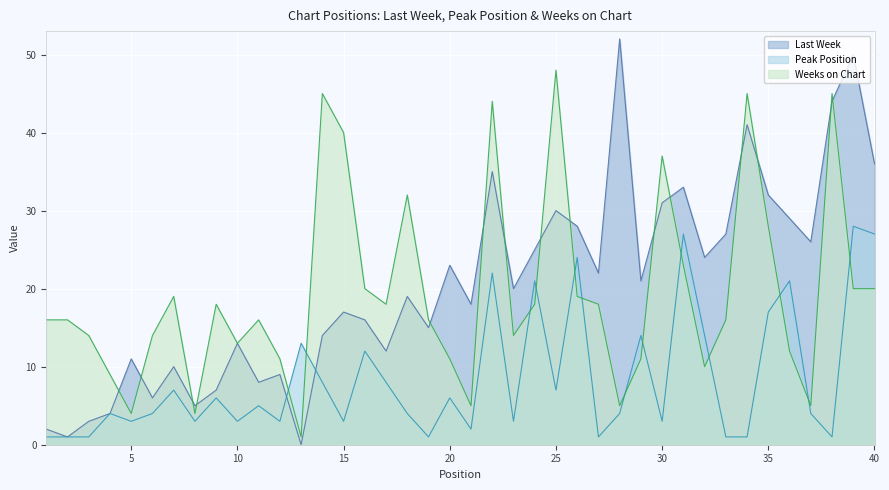

At 30, list the series in order from largest to smallest.

Weeks on Chart, Last Week, Peak Position